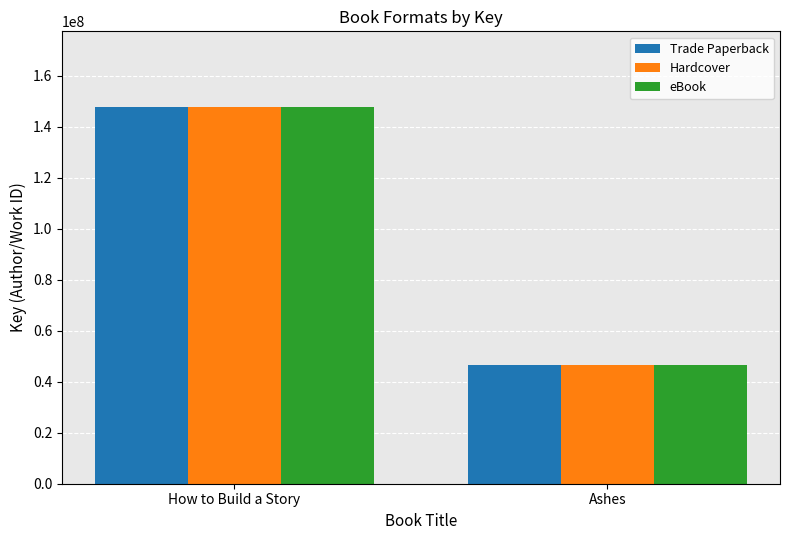

What is the label of the 2nd bar from the right?

How to Build a Story